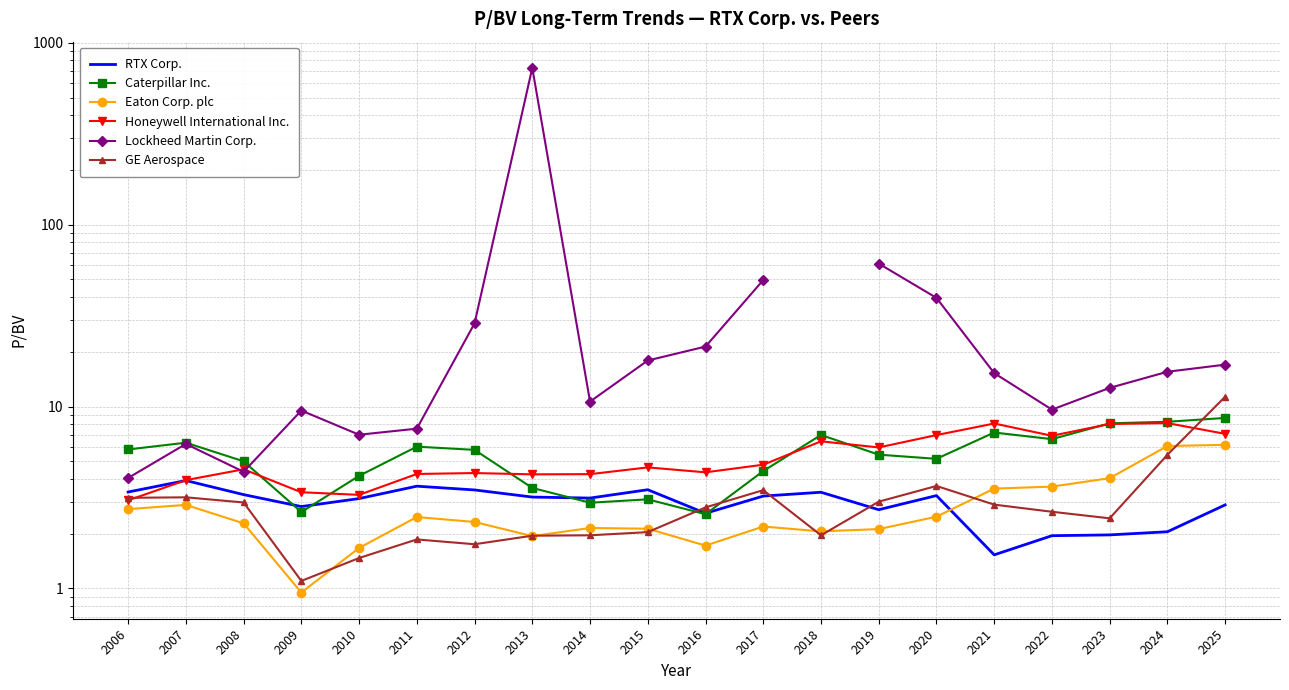

How many data points in Caterpillar Inc. are above 5?

12